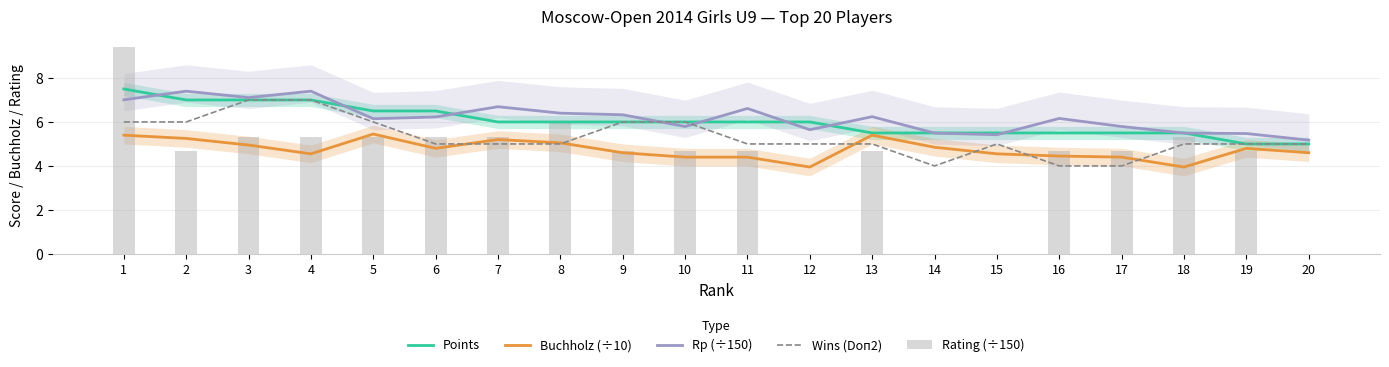

Rank the series at 12 from lowest to highest value.

Rating (÷150), Buchholz (÷10), Wins (Doп2), Rp (÷150), Points